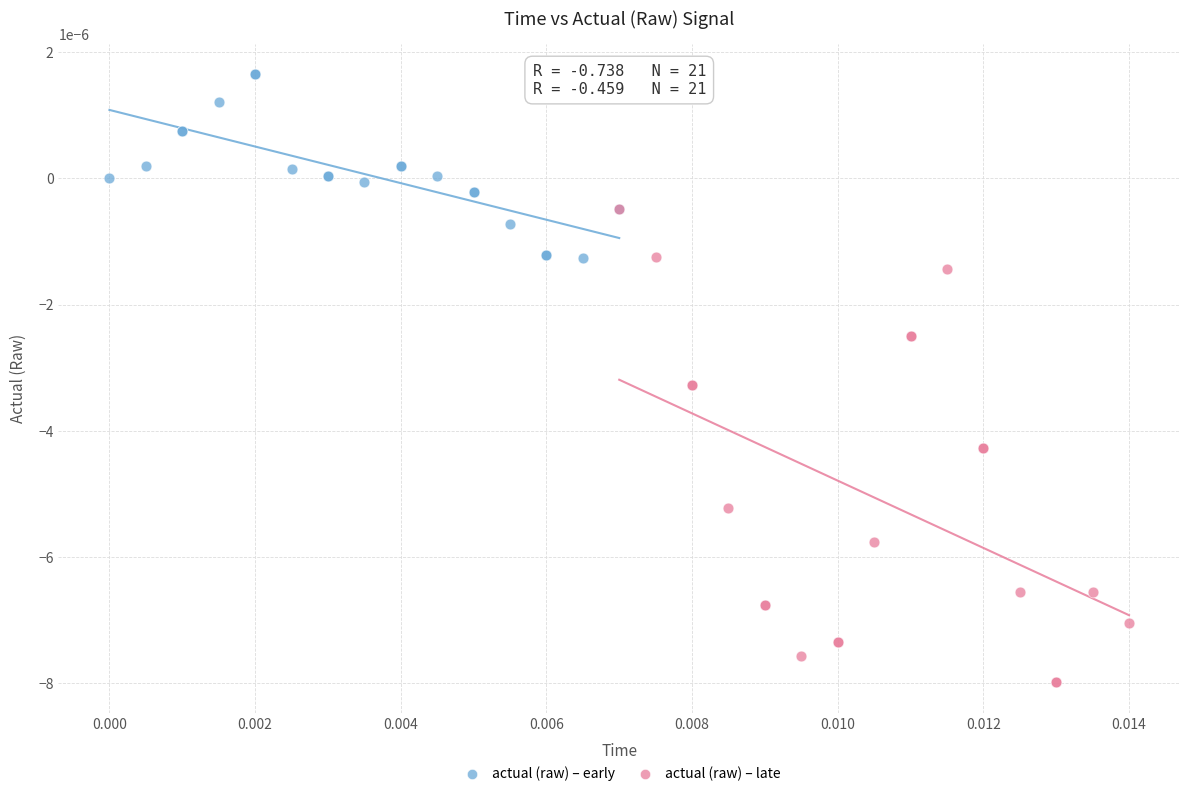

Which series contains the lowest Y value?

actual (raw) – late